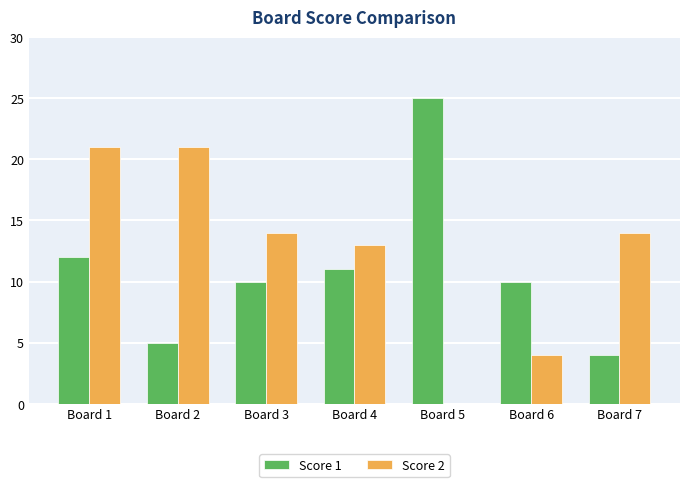

What is the sum of all Score 1 values?

77